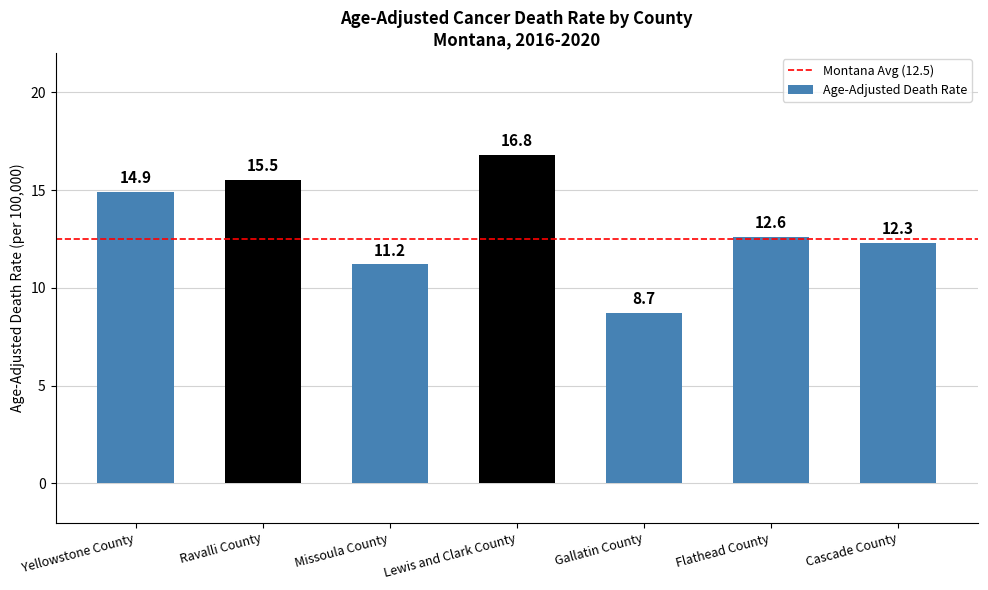

Approximately how many times larger is the value at Lewis and Clark County compared to Flathead County?

1.3